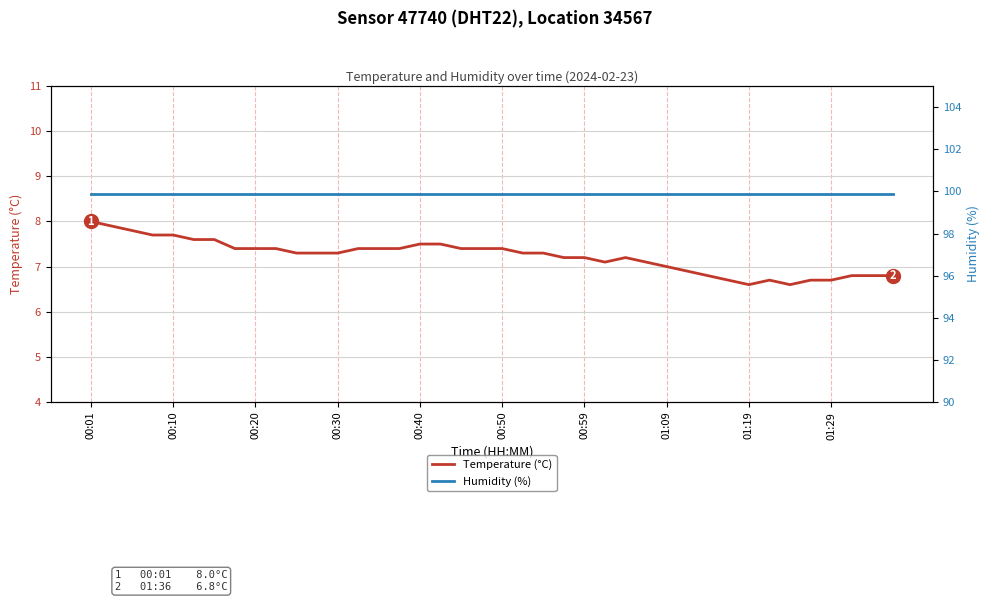

True or false: Temperature (°C) and Humidity (%) cross at least once.

False